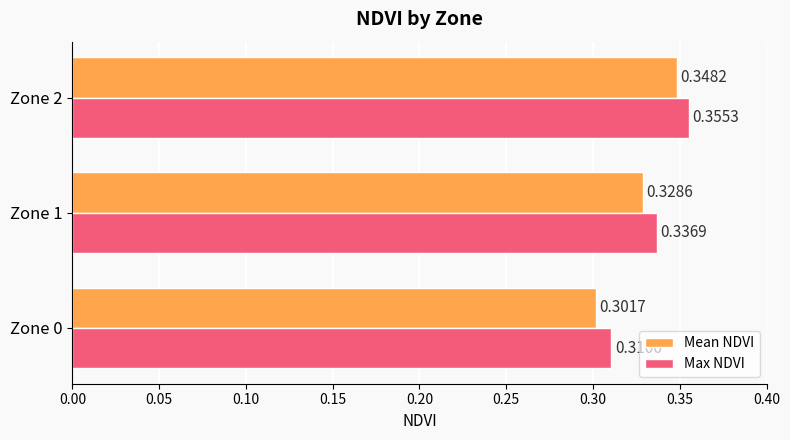

At Zone 2, list the series in order from smallest to largest.

Mean NDVI, Max NDVI